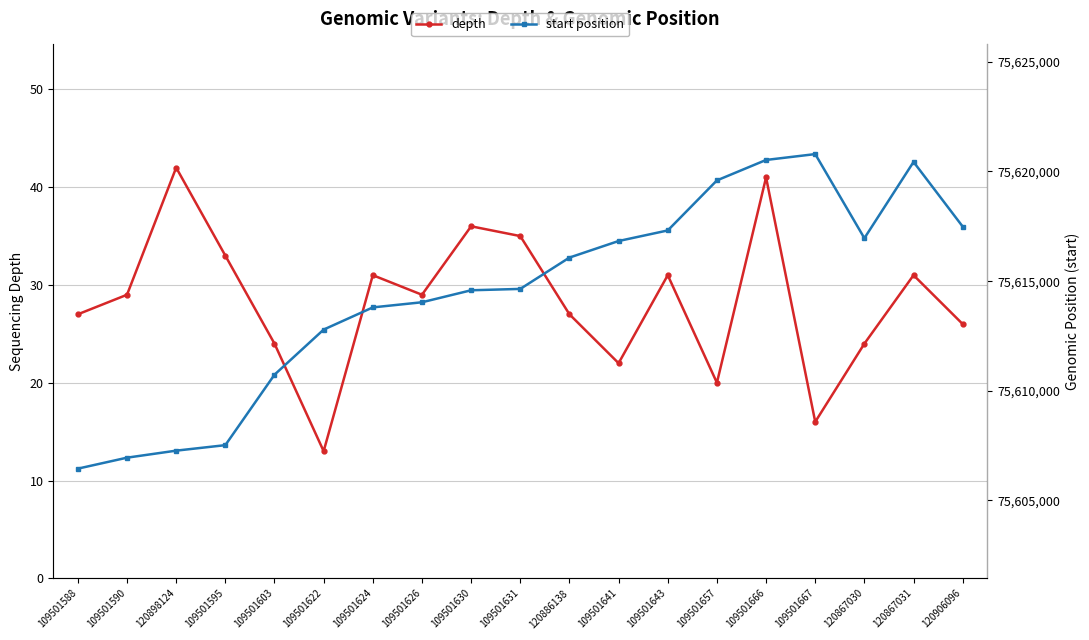

The start position series shows 105638834 at 109501631. True or false?

False